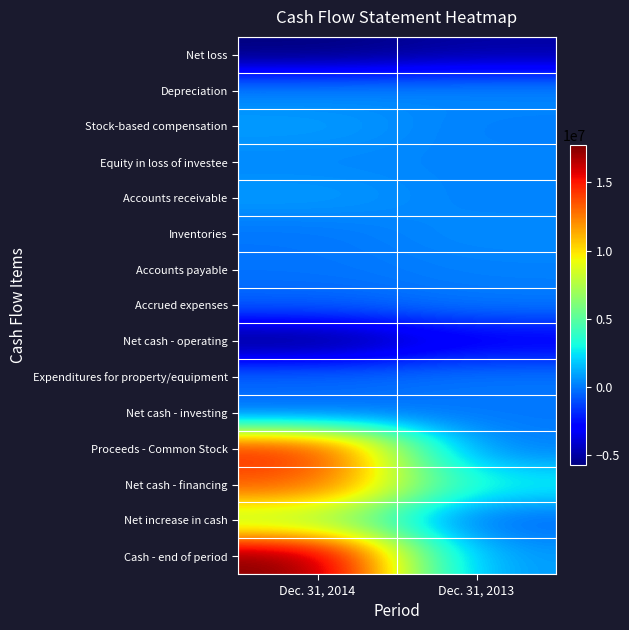

Which label corresponds to the largest value in the chart?

Dec. 31, 2014